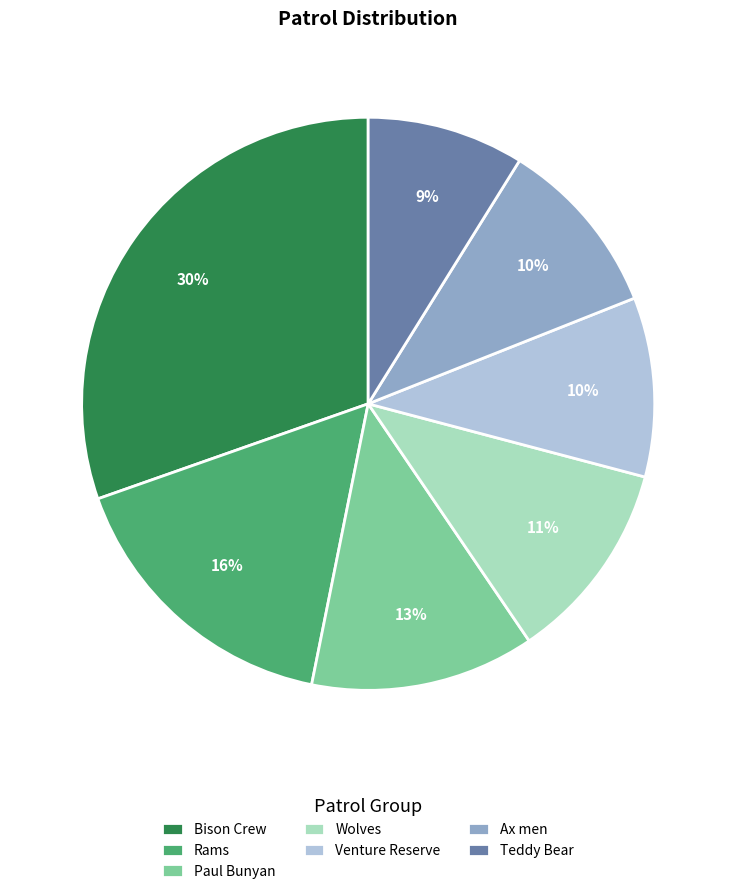

What percentage is the Paul Bunyan slice, to the nearest percent?

13%